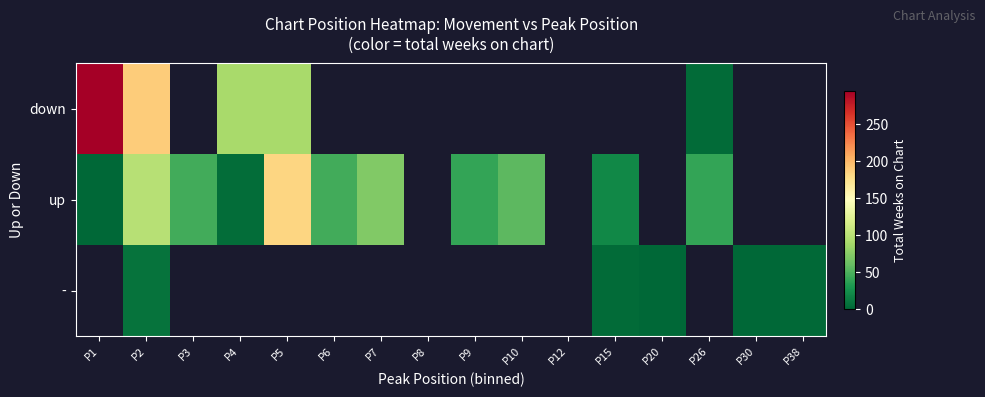

Which series has the largest range (max minus min)?

down